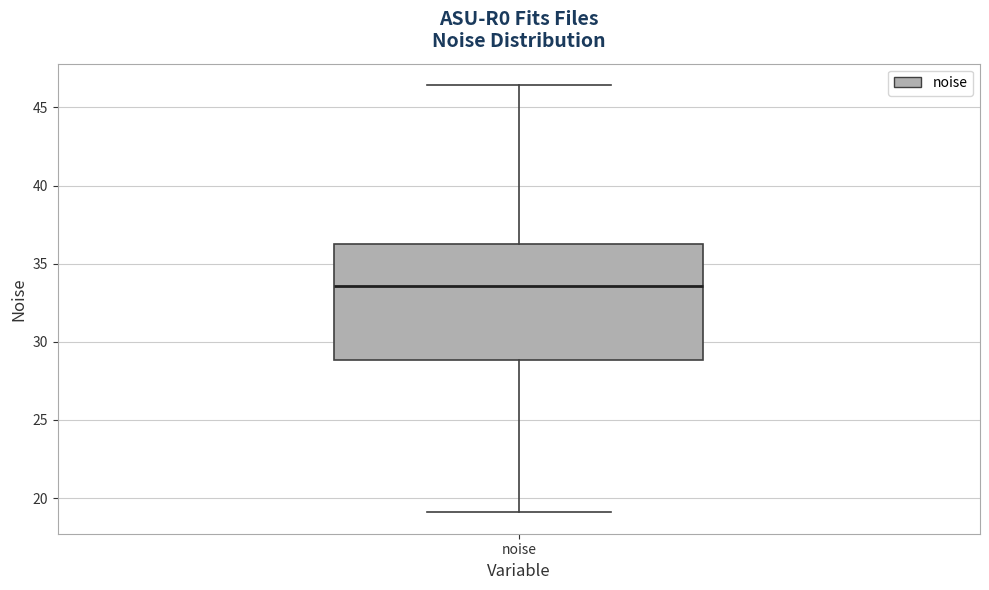

Read this box plot against the y-axis: the position of the median line, the range covered by the box, and the ends of both whiskers. The values are not printed on the chart, so give them approximately, as read against the axis.

median 33.5, box 29.0 to 36.5, whiskers 19.0 to 46.5